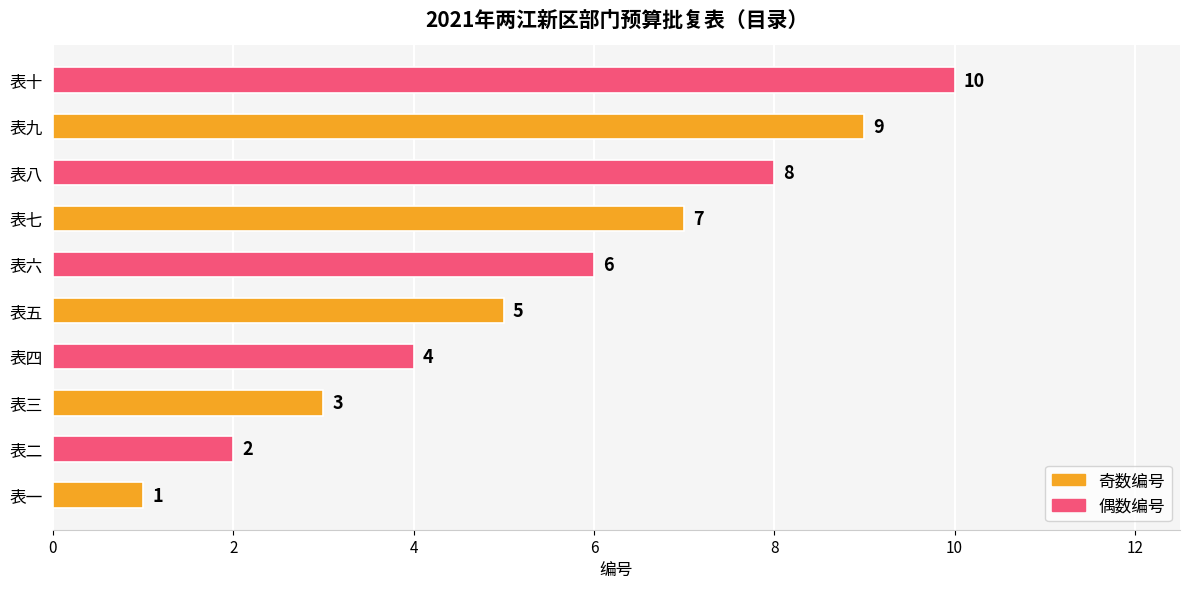

What is the ratio of the value at 表五 to the value at 表十?

0.5